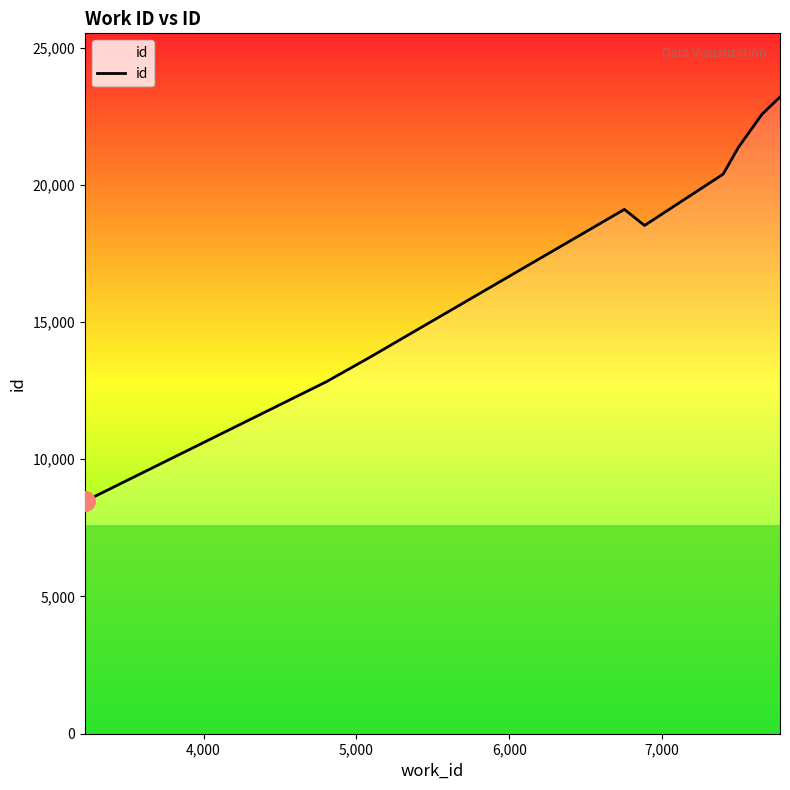

What is the greatest value displayed?

23198